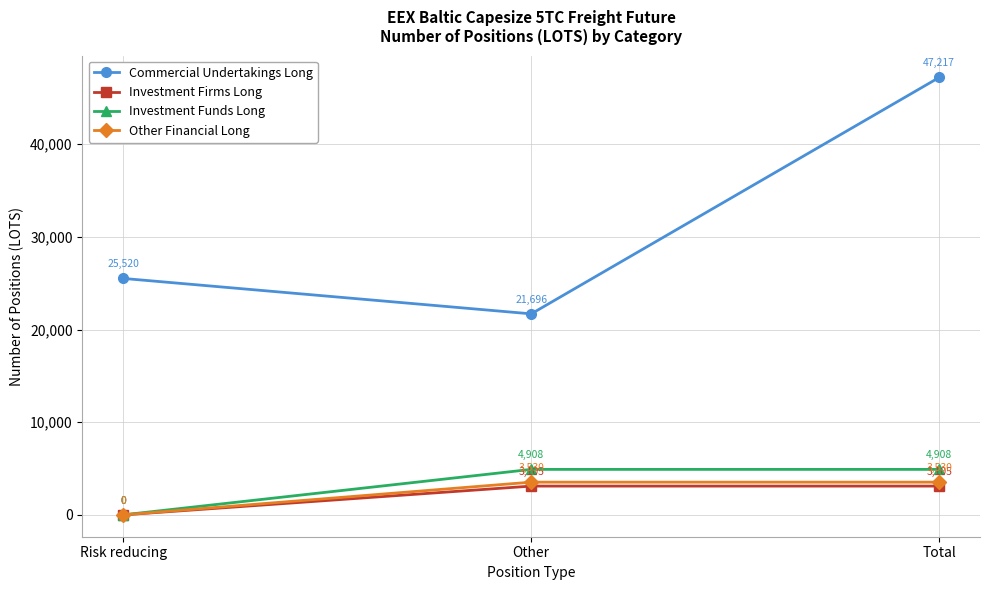

Which series changed the most between Risk reducing and Total?

Commercial Undertakings Long